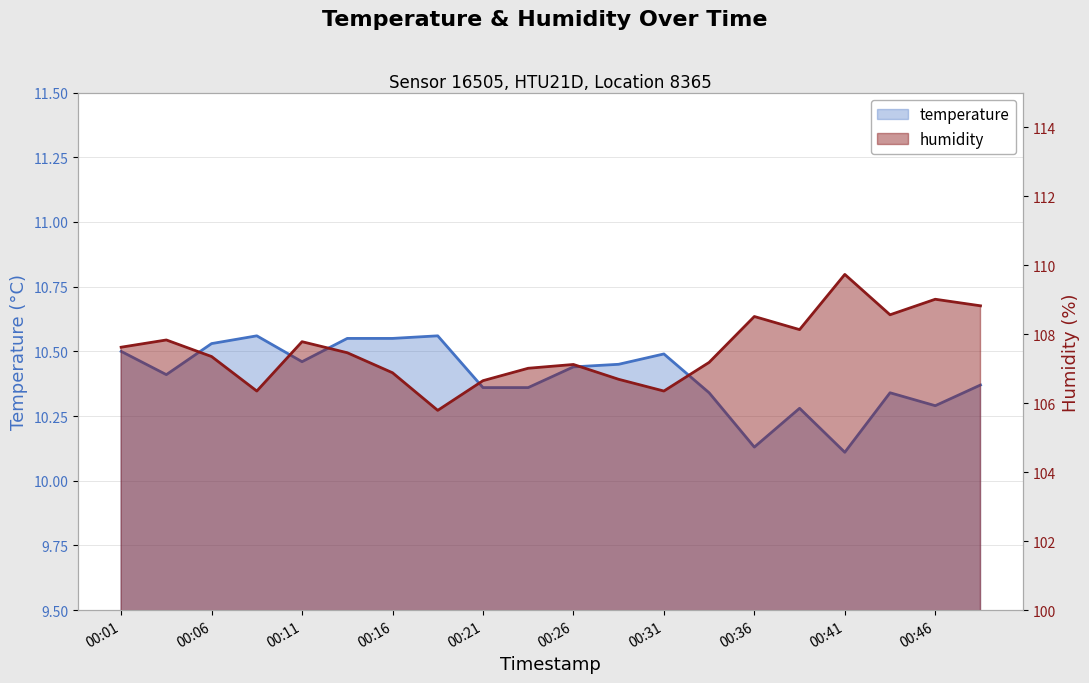

Does the chart have visible grid lines?

Yes